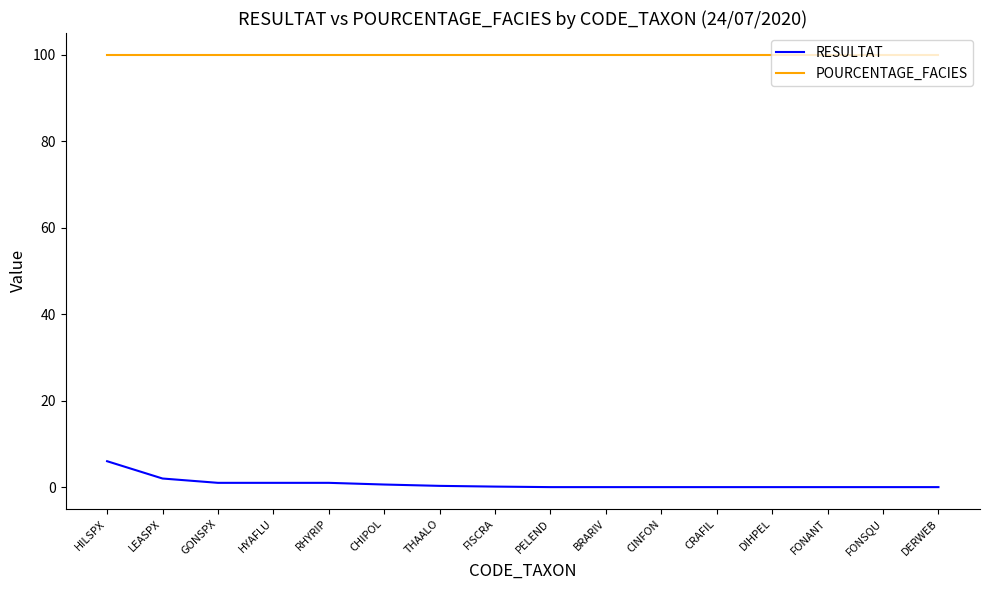

True or false: POURCENTAGE_FACIES and RESULTAT intersect in this chart.

False